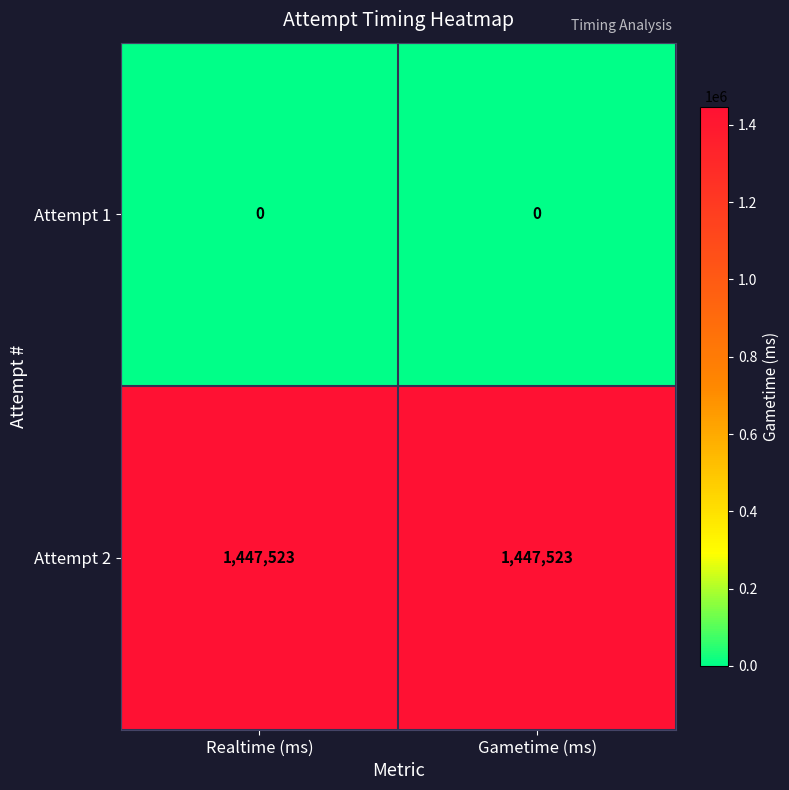

List the series in order of their overall mean, highest first.

Attempt 2, Attempt 1